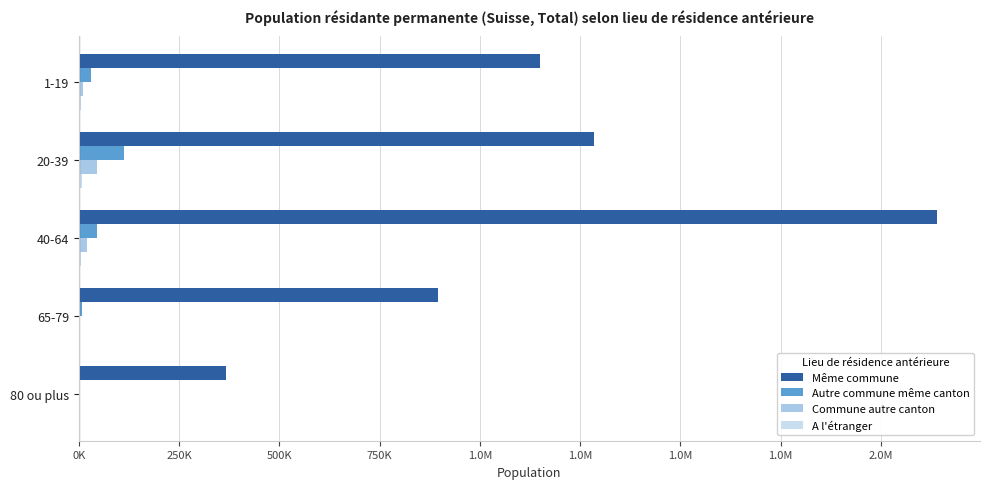

Reading left to right, extract all data points from this chart.

Même commune: 1149165	1284326	2140092	896426	367393
Autre commune même canton: 31356	111650	46335	7990	2634
Commune autre canton: 11324	46042	19658	4017	965
A l'étranger: 4859	7713	5715	1404	321